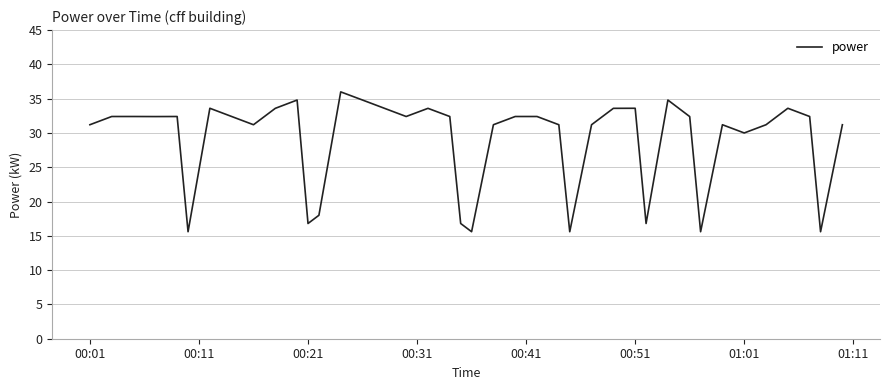

What is the difference between the maximum and minimum values?

20.4